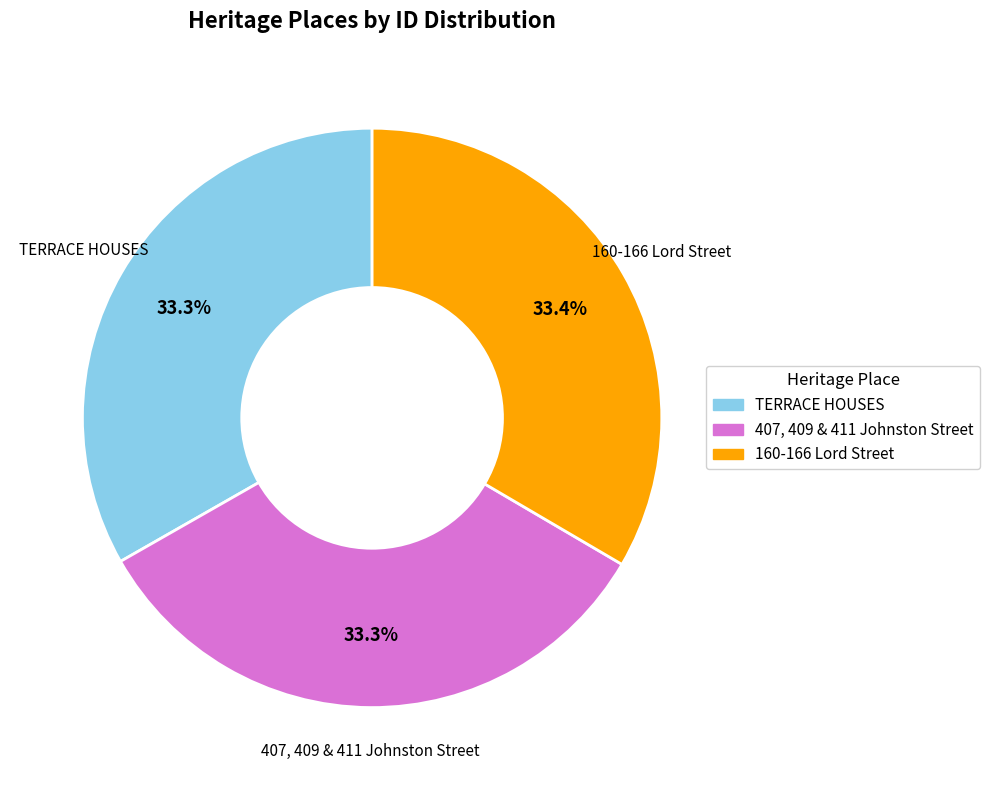

What percentage is the 407, 409 & 411 Johnston Street slice, to the nearest percent?

33%